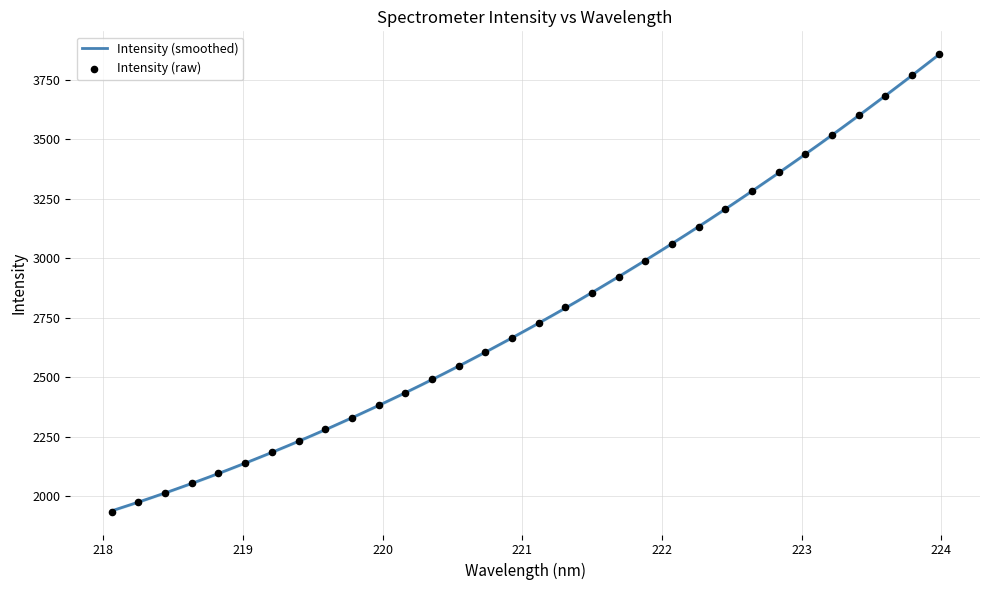

What is the change in value from 218.442 to 223.5987?

+1672.0